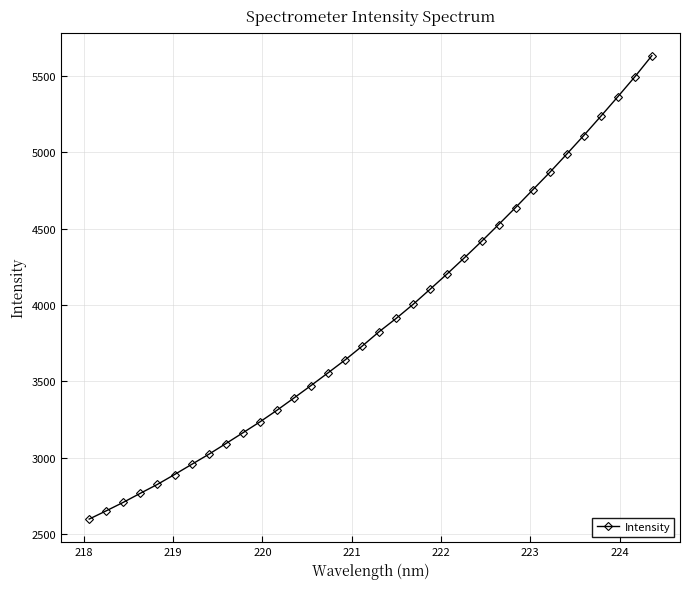

How many data points are less than 3826?

17